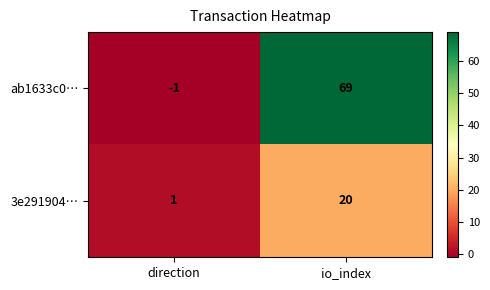

Which series has the widest spread of values?

ab1633c0…